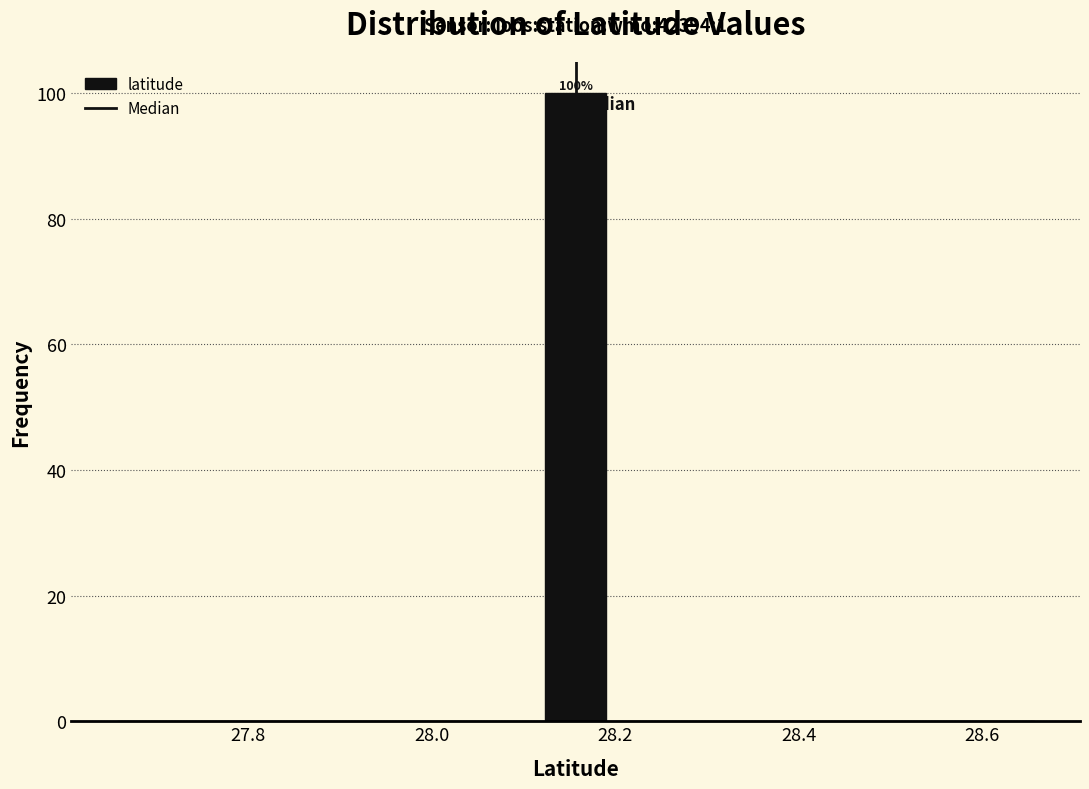

Around what value on the x-axis is the tallest bar? Give the approximate position of its centre, as read against the axis.

28.16